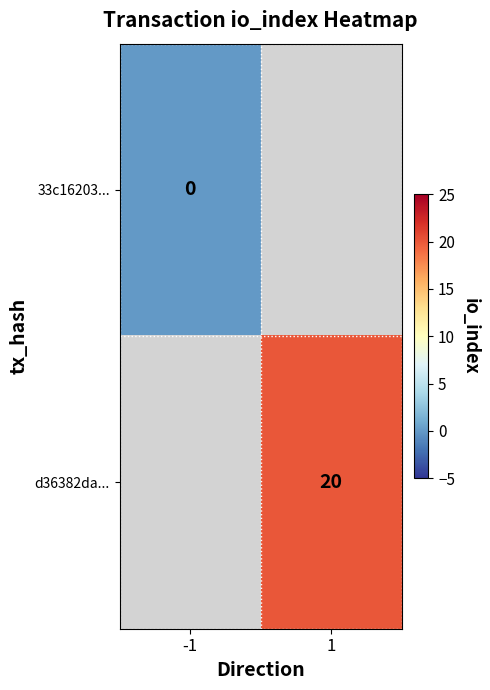

The d36382da... series shows 20 at 1. True or false?

True